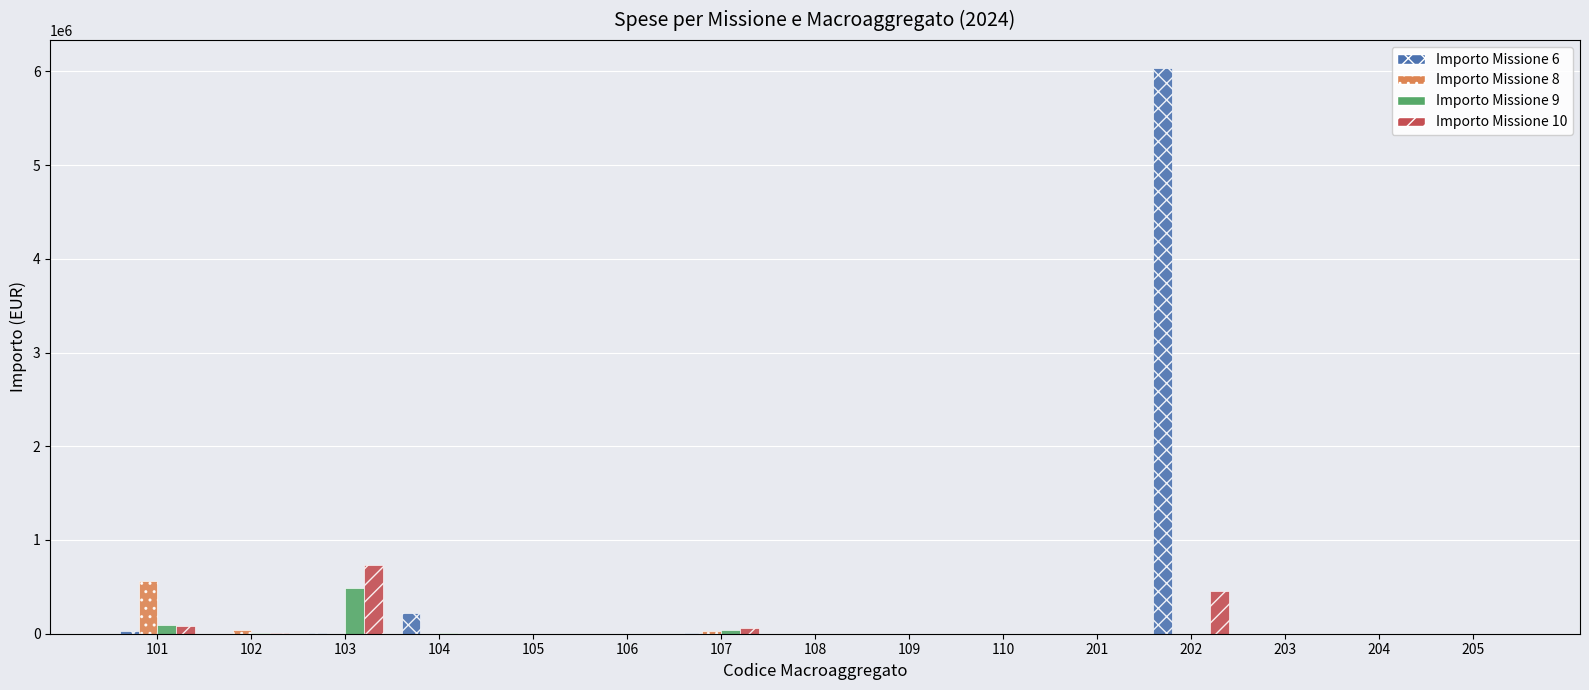

Between 109 and 202, which series saw the biggest shift?

Importo Missione 6